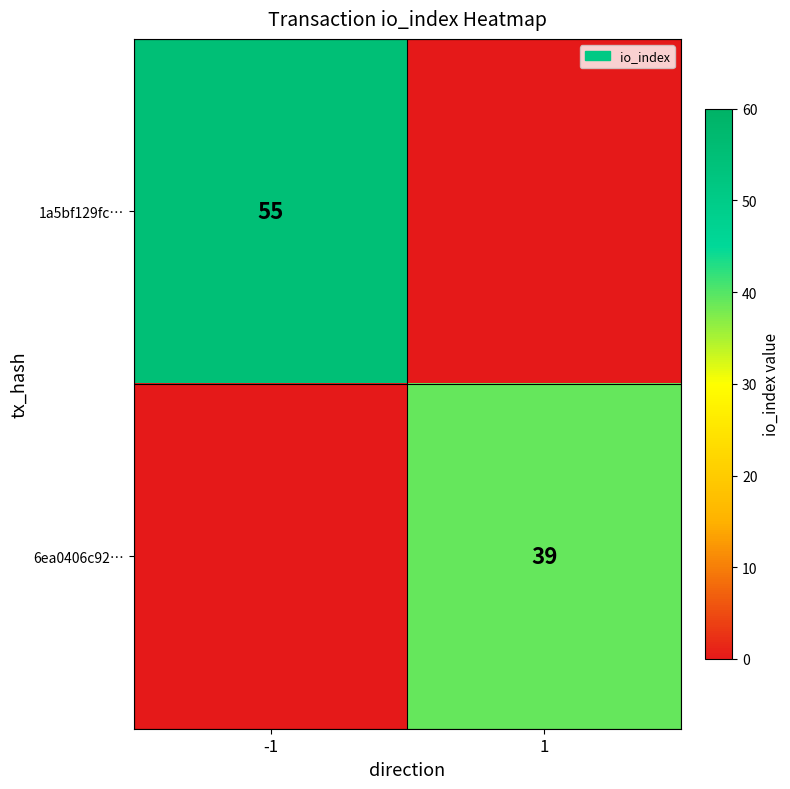

Which has a higher value, -1 or 1?

-1